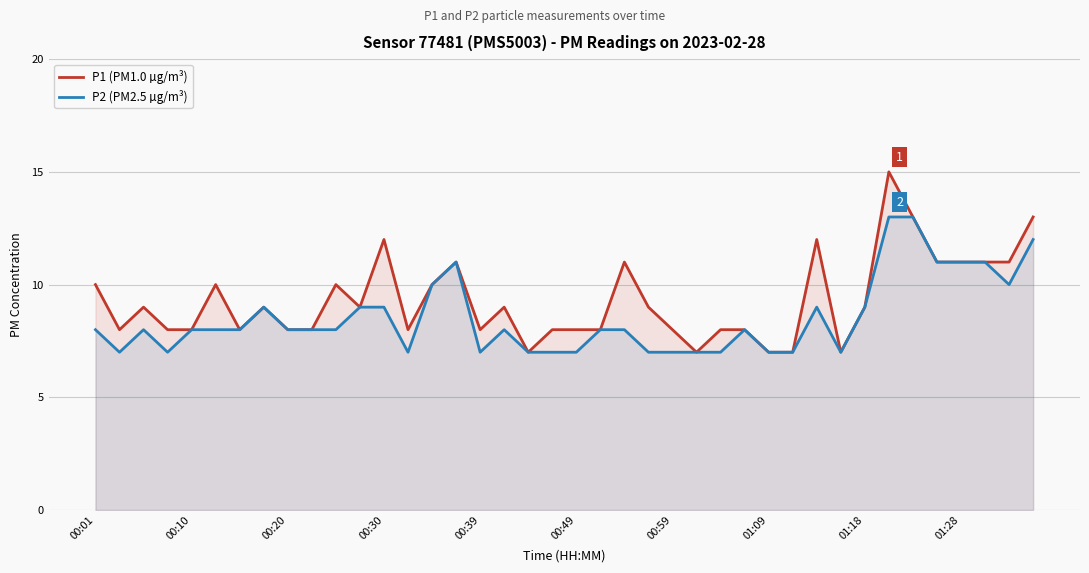

List the series in order of their overall mean, highest first.

P1 (PM1.0 µg/m³), P2 (PM2.5 µg/m³)